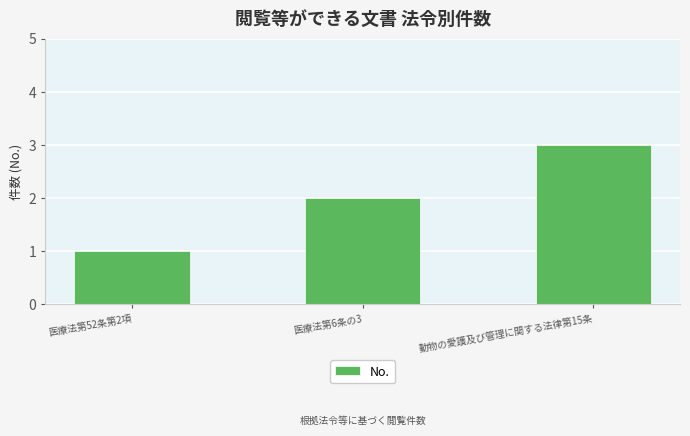

The value at 動物の愛護及び管理に関する法律第15条 is 4. True or false?

False